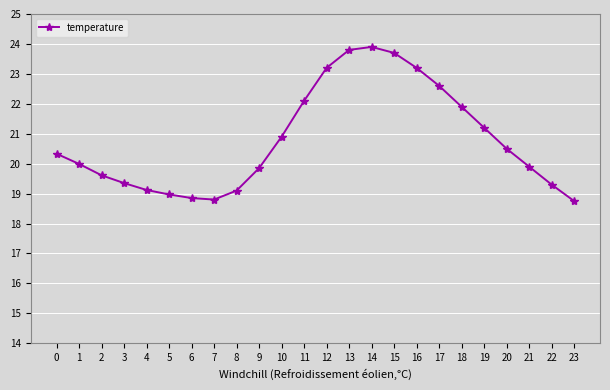

What is the value of the 8th point from the left?

18.8